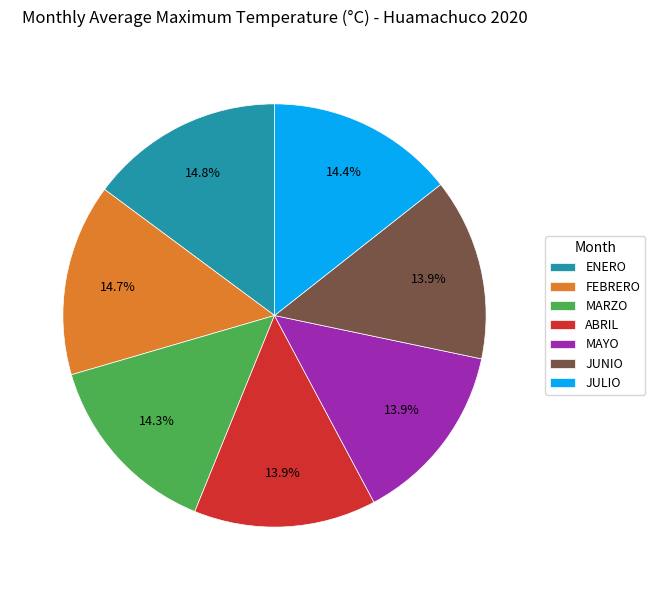

To the nearest percent, what portion does MAYO represent?

14%